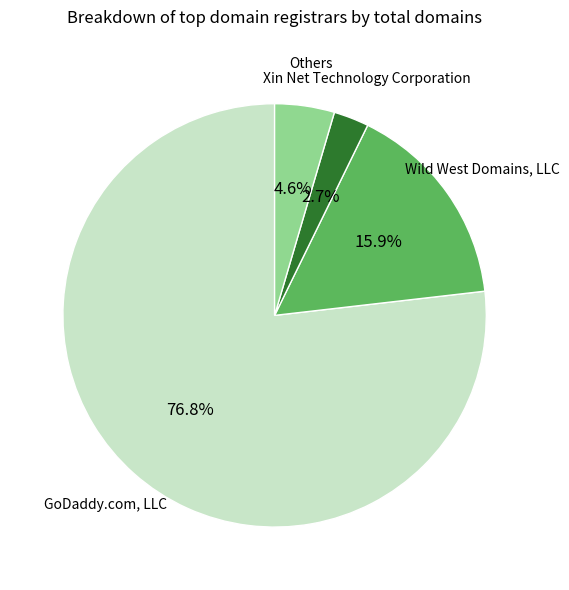

Does any single category account for the majority?

Yes